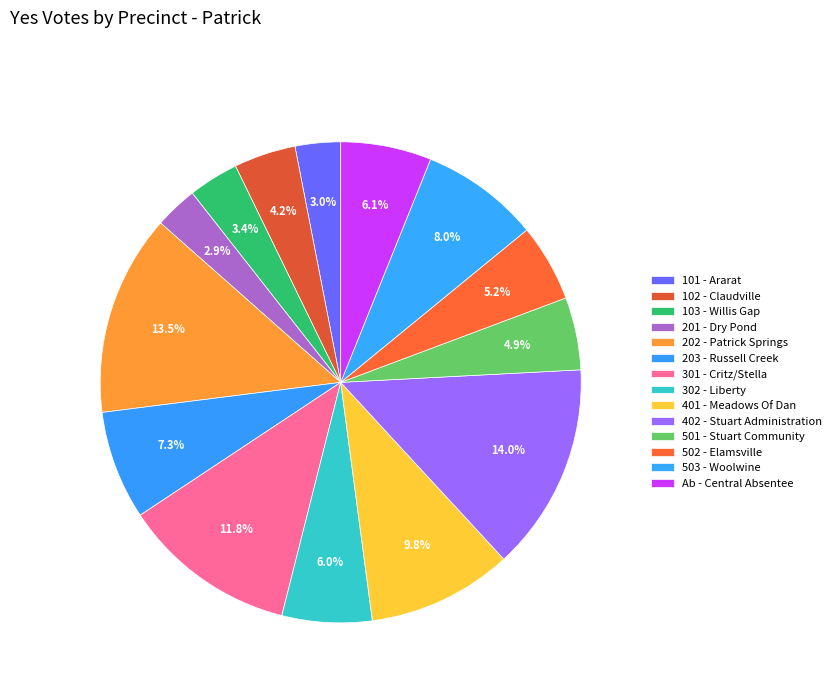

Which category has the biggest portion of the pie?

402 - Stuart Administration